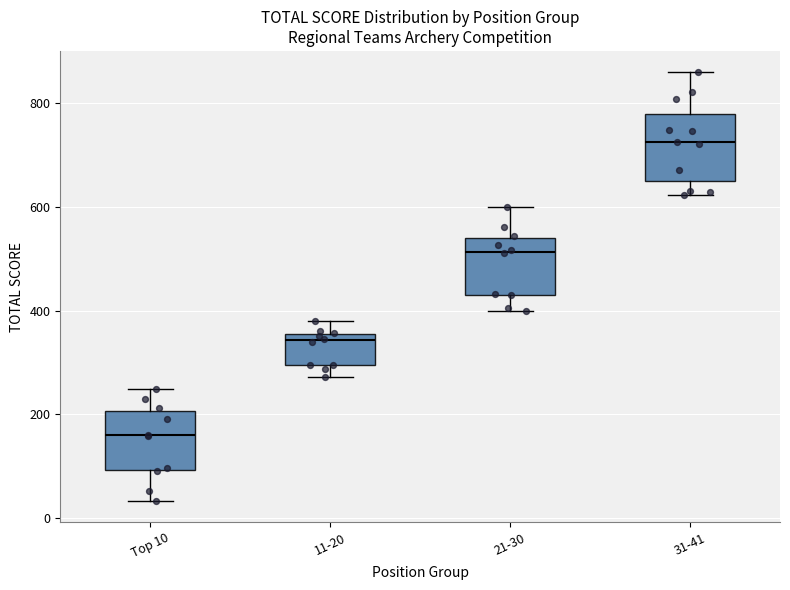

Where does the lower whisker of the box for Top 10 end on the y-axis? The values are not printed on the chart, so give them approximately, as read against the axis.

40